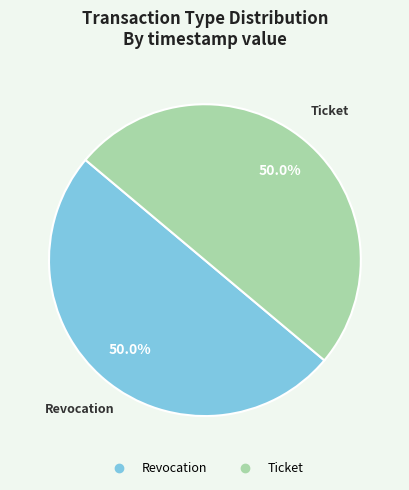

Combined, what portion of the pie is Revocation and Ticket?

100.0%